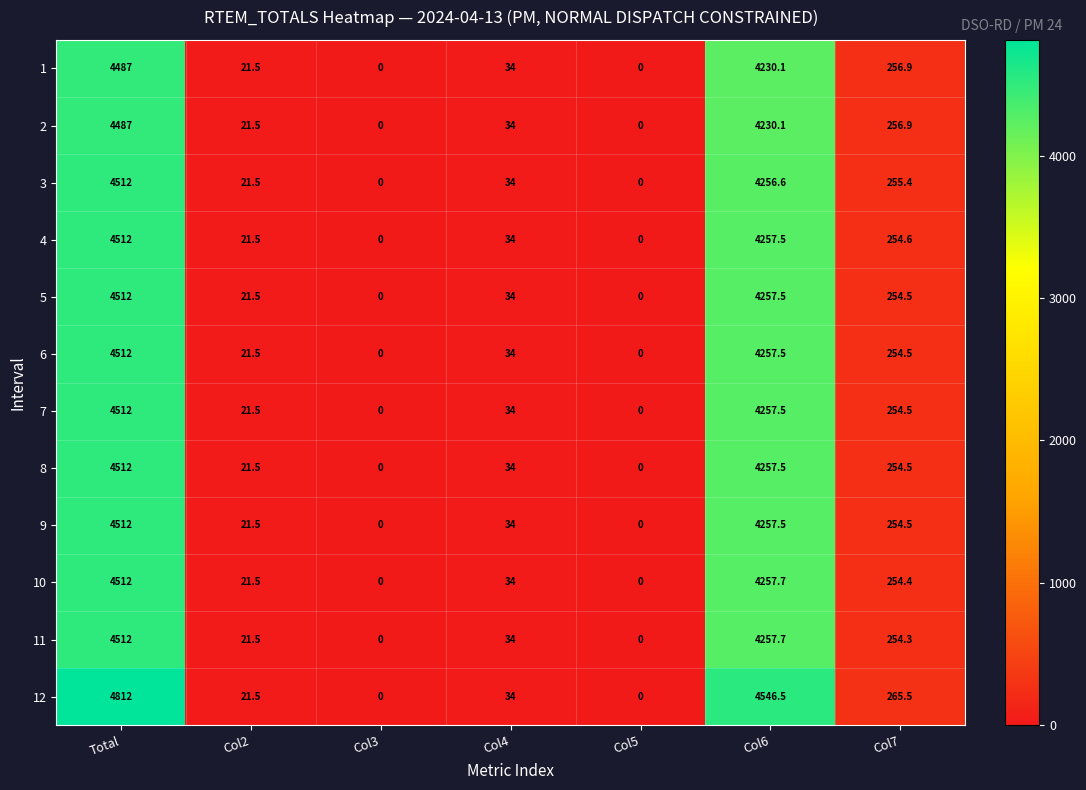

What is the sum of all 11 values?

9079.5